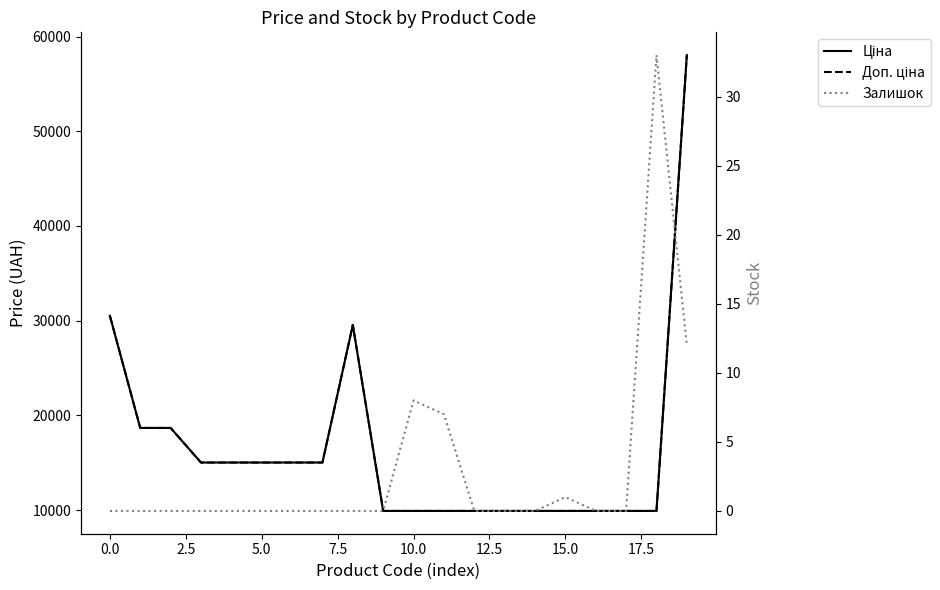

Reading right to left, what are all the values shown in this chart?

Ціна: 58037.0	9908.5	9908.5	9908.5	9908.5	9908.5	9908.5	9908.5	9908.5	9908.5	9908.5	29548.9	15019.2	15019.2	15019.2	15019.2	15019.2	18671.5	18671.5	30512.3
Доп. ціна: 58037.0	9908.5	9908.5	9908.5	9908.5	9908.5	9908.5	9908.5	9908.5	9908.5	9908.5	29548.9	15019.2	15019.2	15019.2	15019.2	15019.2	18671.5	18671.5	30512.3
Залишок: 12.0	33.0	0.0	0.0	1.0	0.0	0.0	0.0	7.0	8.0	0.0	0.0	0.0	0.0	0.0	0.0	0.0	0.0	0.0	0.0